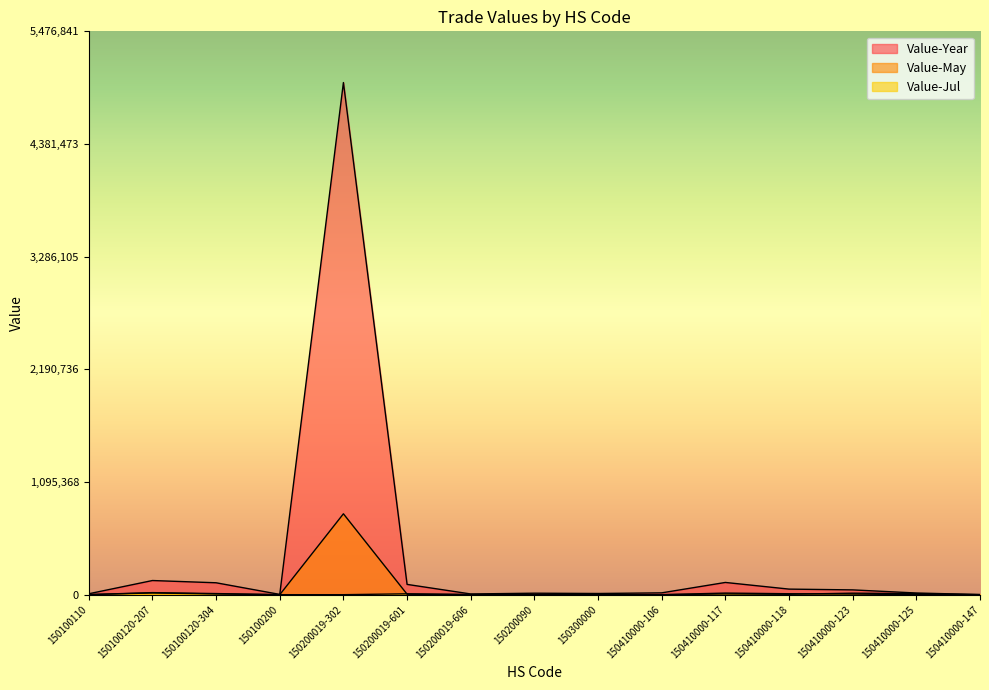

At which label does Value-Jul first exceed 952?

150100120-207